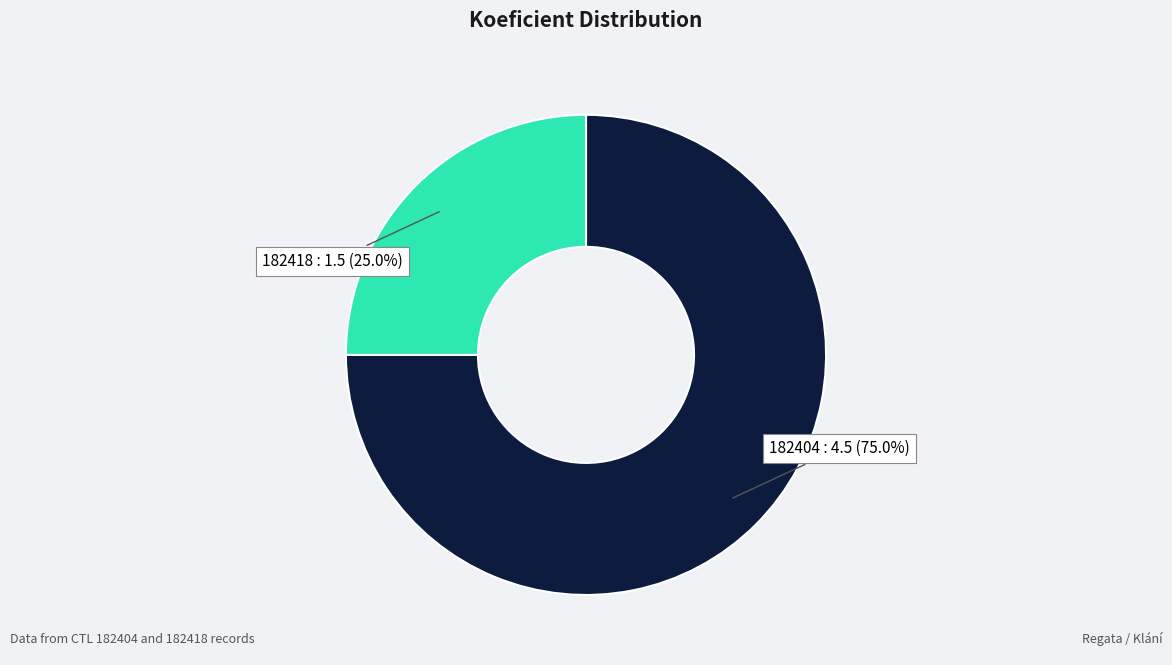

Count the number of slices in the pie.

2